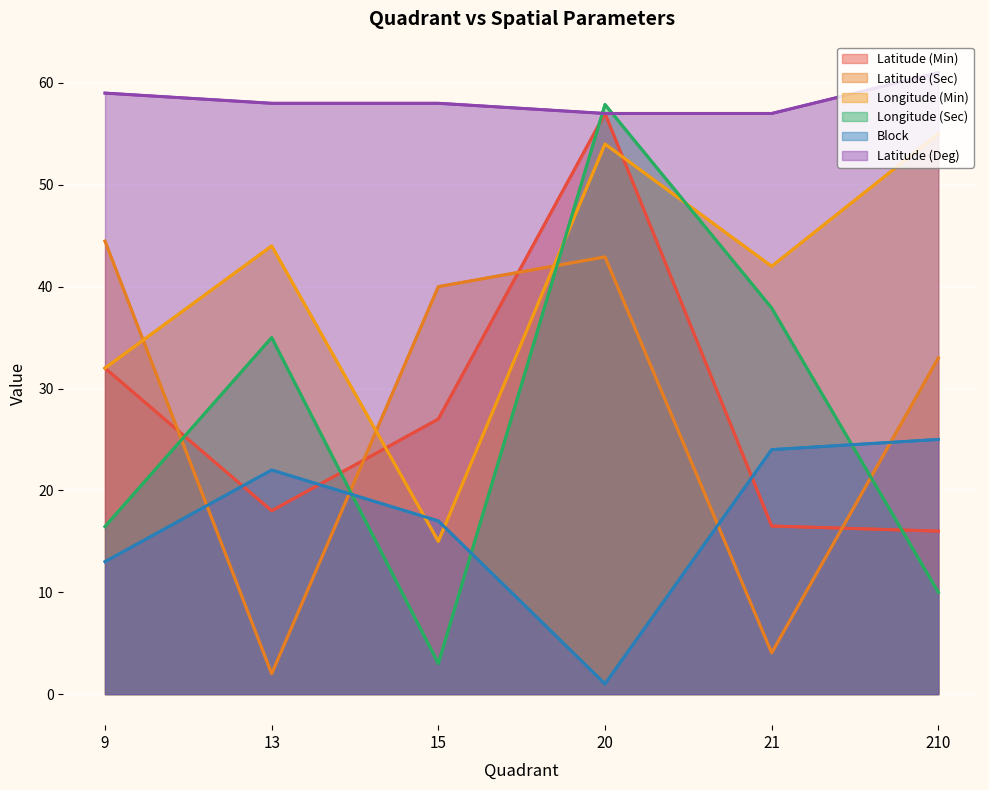

At which category is the sum across all series the highest?

20